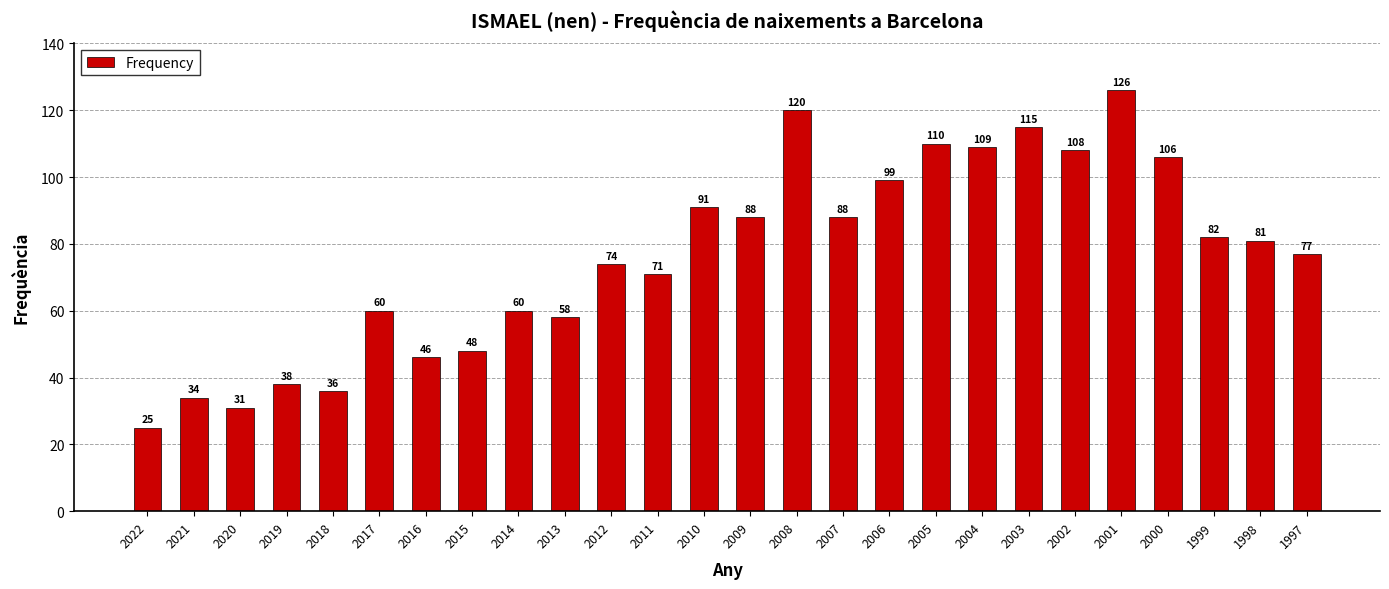

At which label does the data first exceed 81?

2010